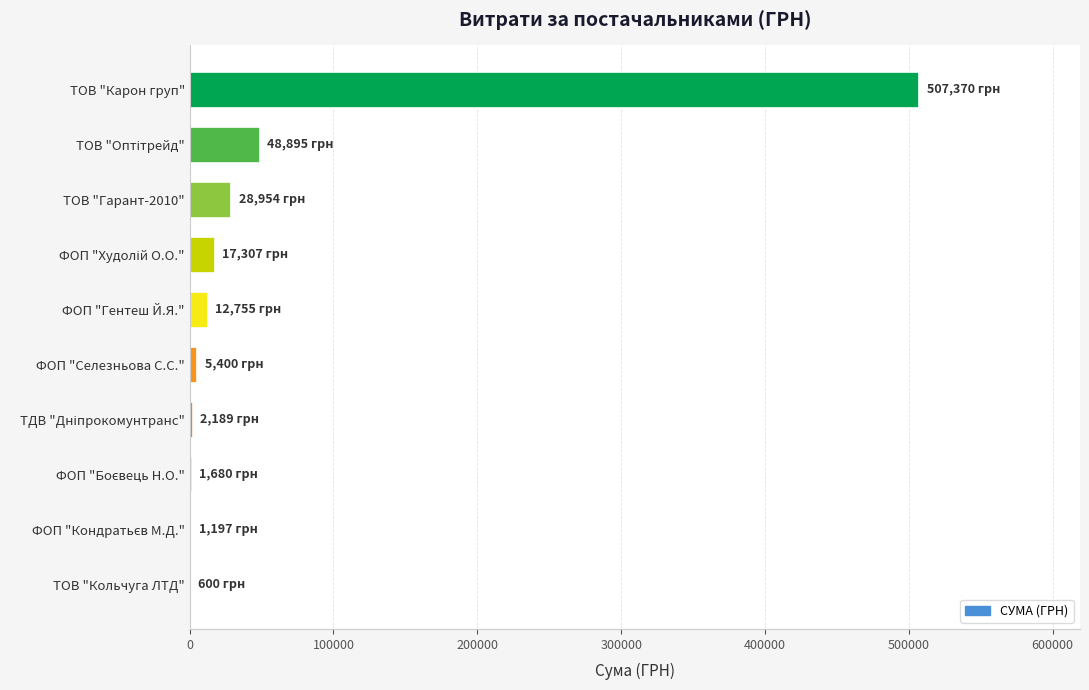

What is the greatest value displayed?

507370.3